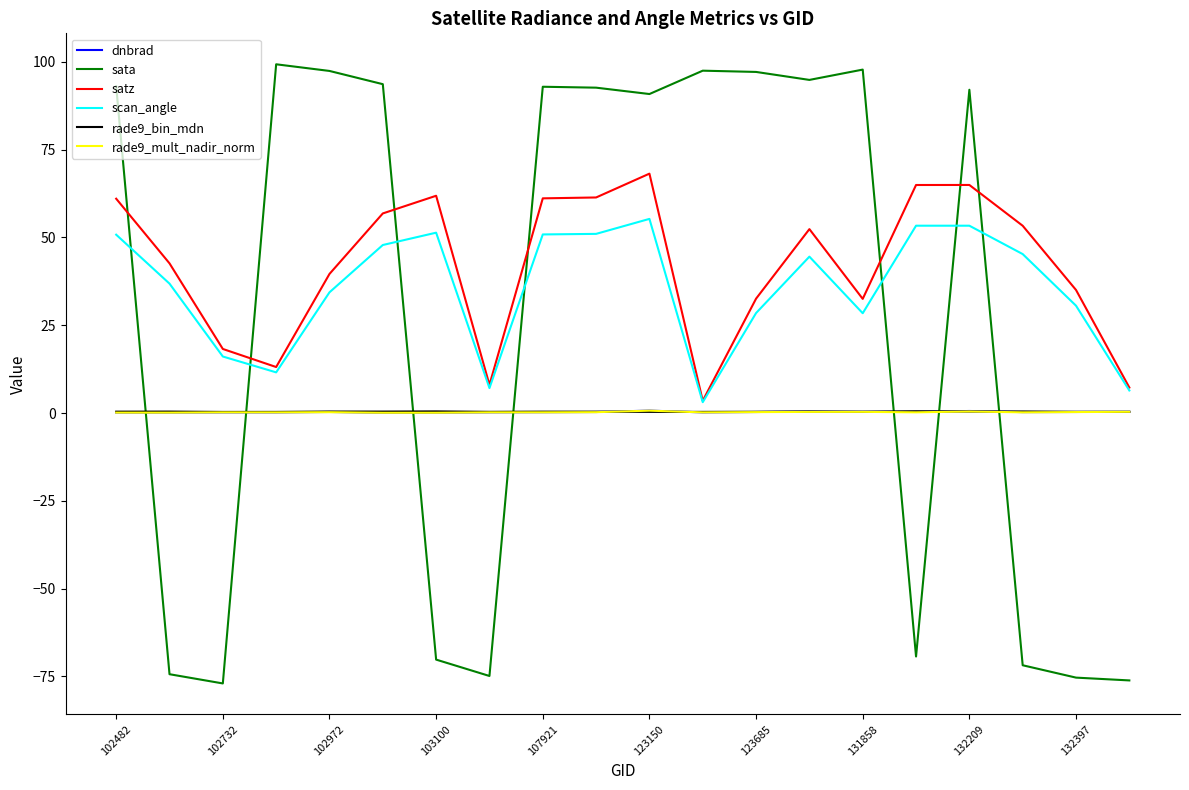

What is the difference between the maximum and minimum values in the sata series?

176.3